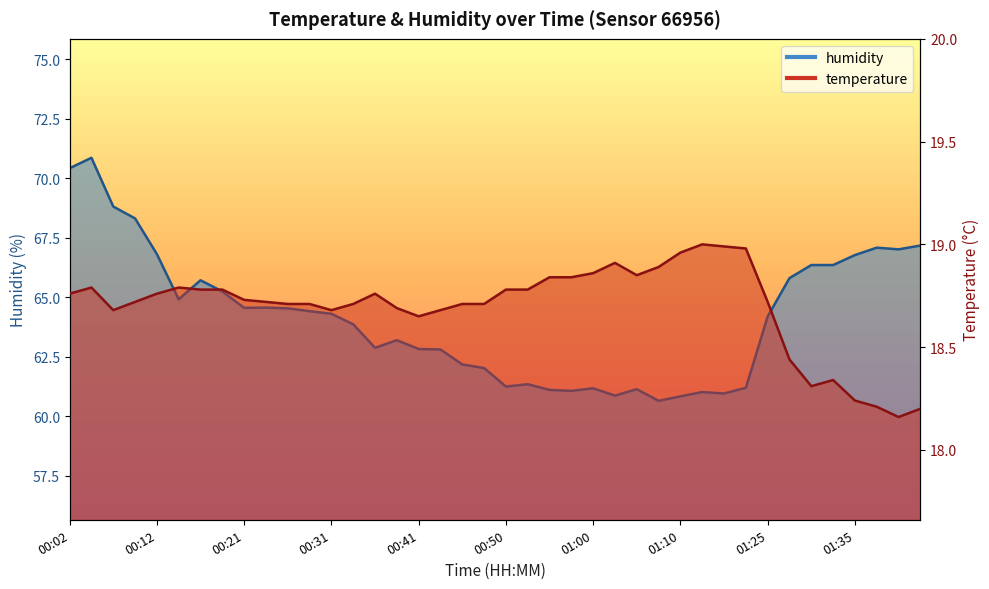

Which series has the widest spread of values?

humidity